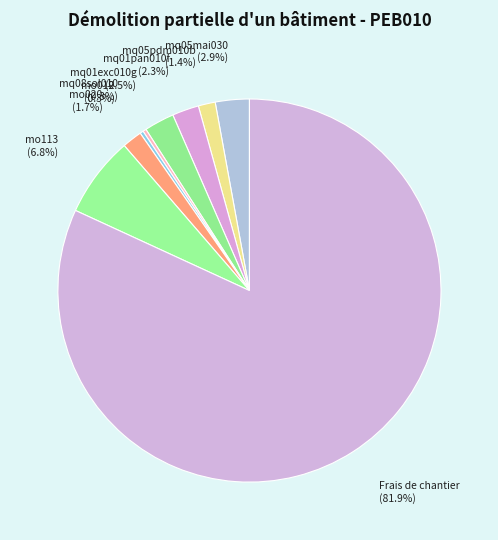

True or false: Frais de chantier accounts for 82% of the total.

True